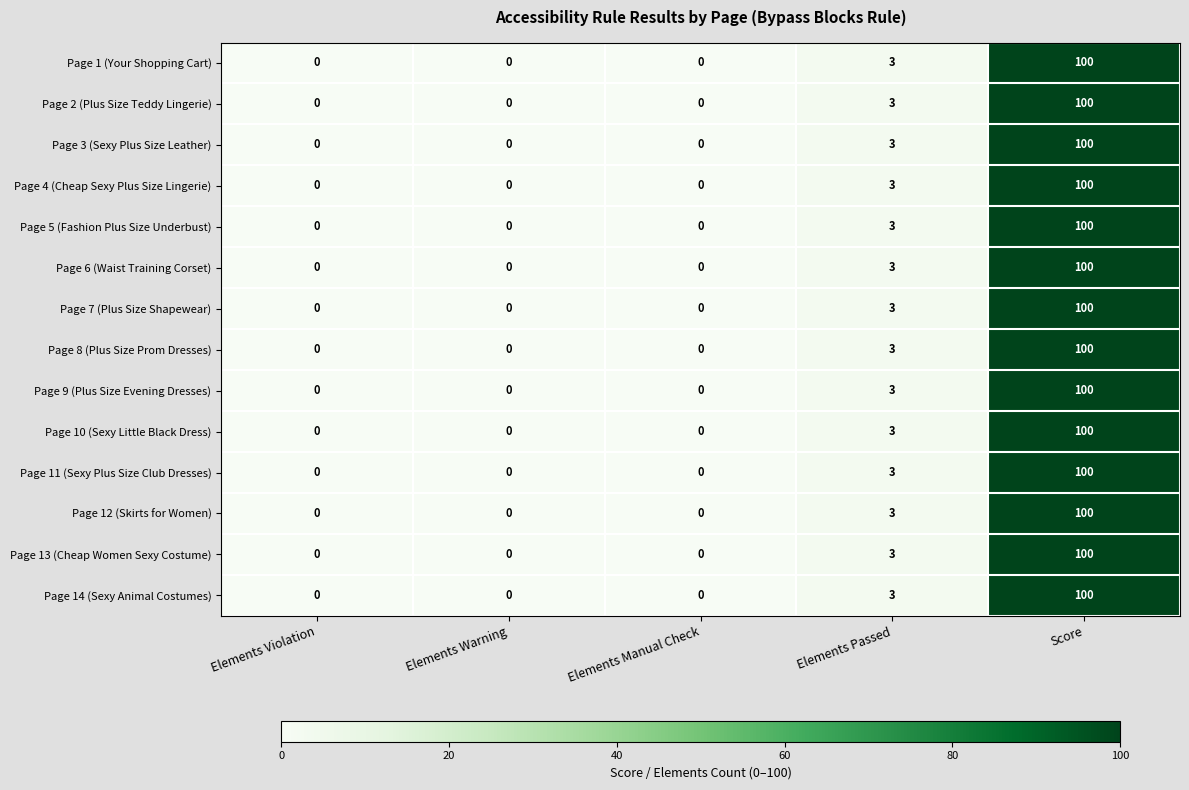

What value does the Page 7 (Plus Size Shapewear) series have at Score?

100